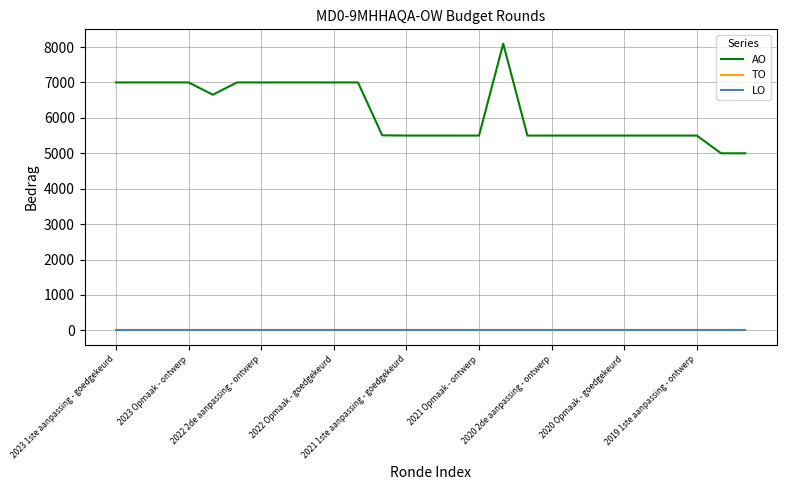

Does the chart display data point markers on the line(s)?

No